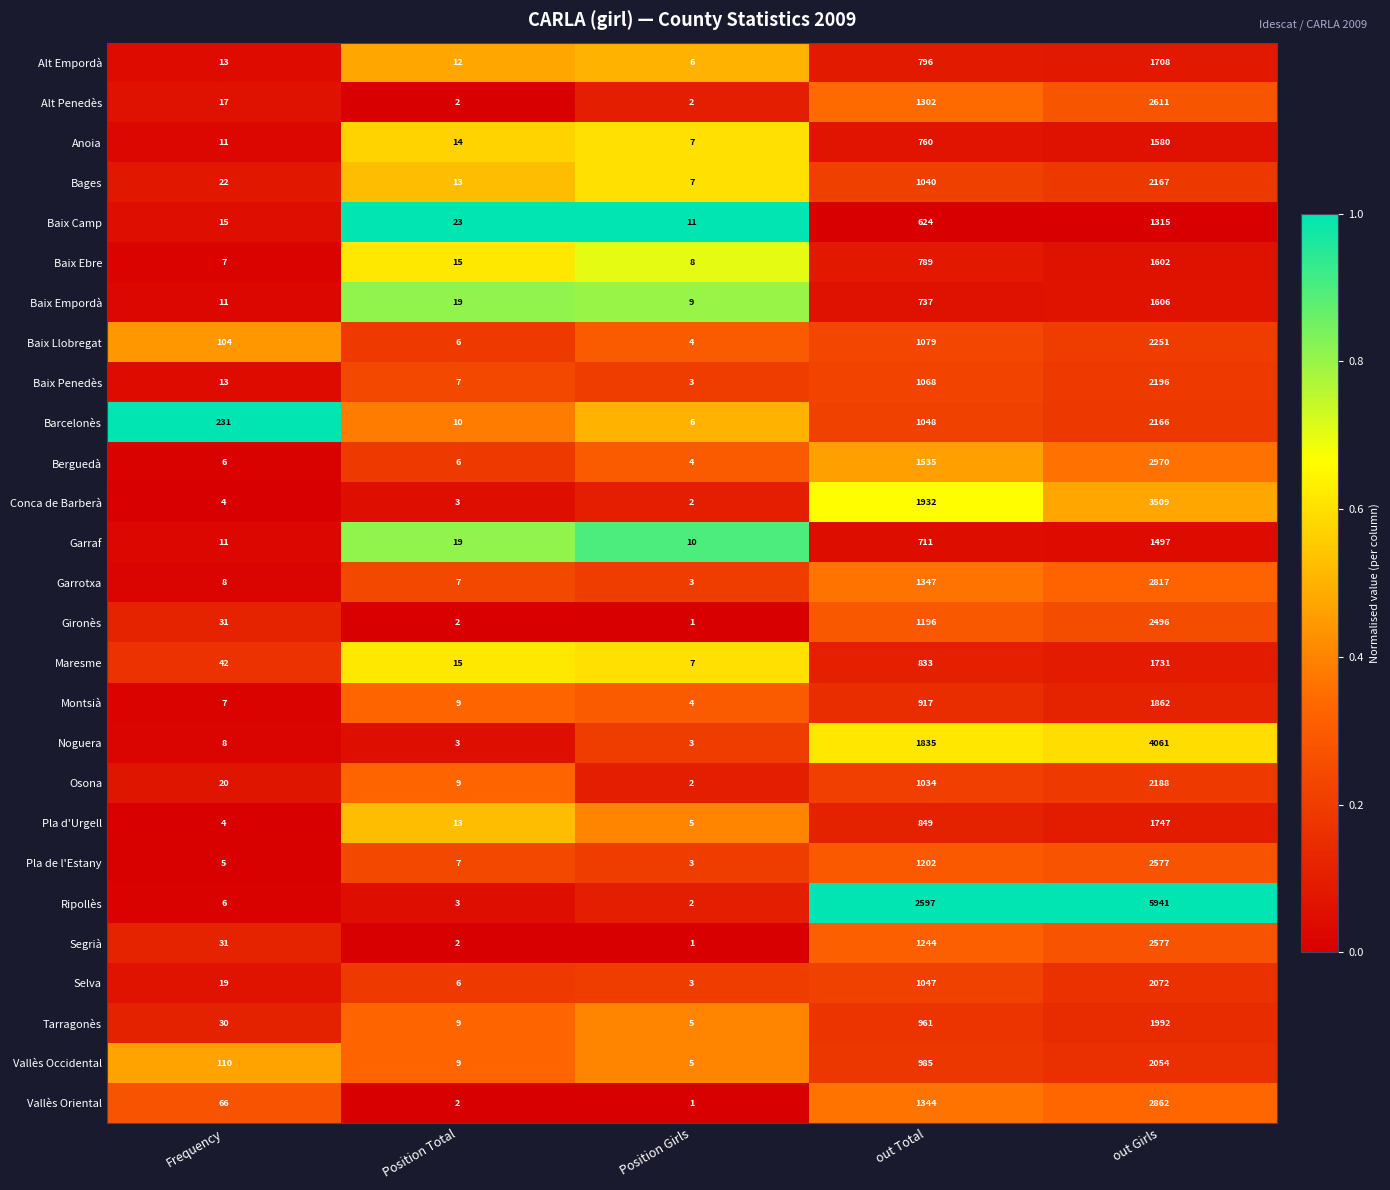

At which category is the sum across all series the highest?

out Girls